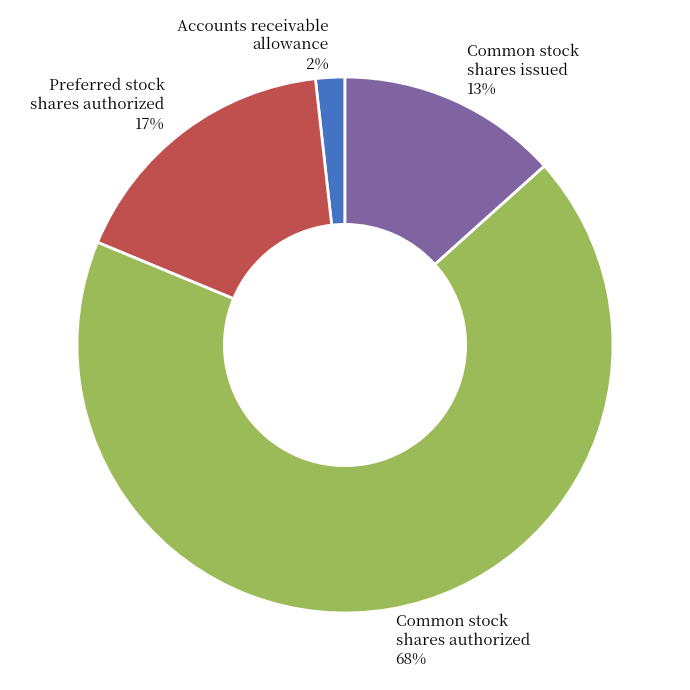

The Accounts receivable allowance slice represents 2% of the pie. True or false?

True